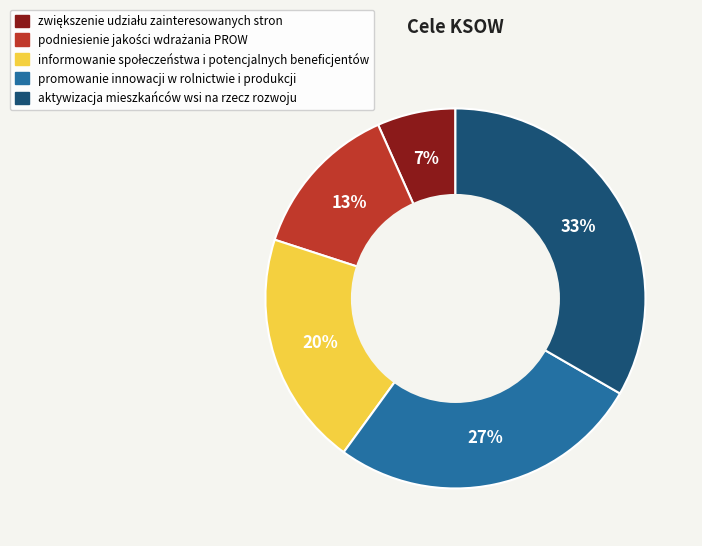

Does promowanie innowacji w rolnictwie i produkcji represent more than half of the total?

No